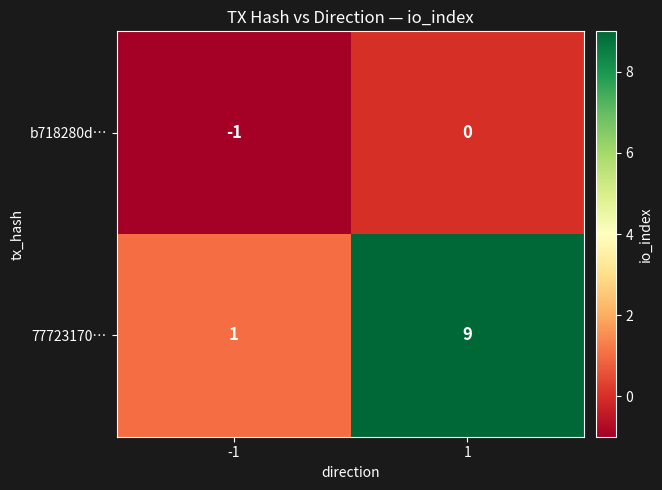

What is the total value across all series at 1?

9